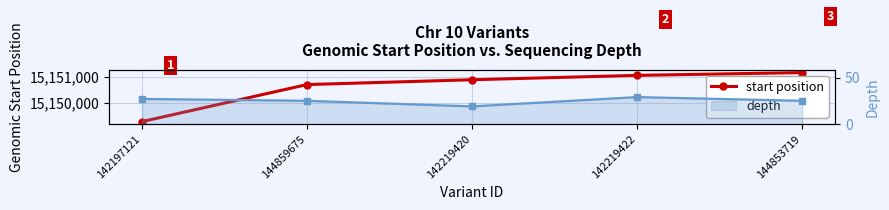

What is the label of the 3rd point from the right?

142219420